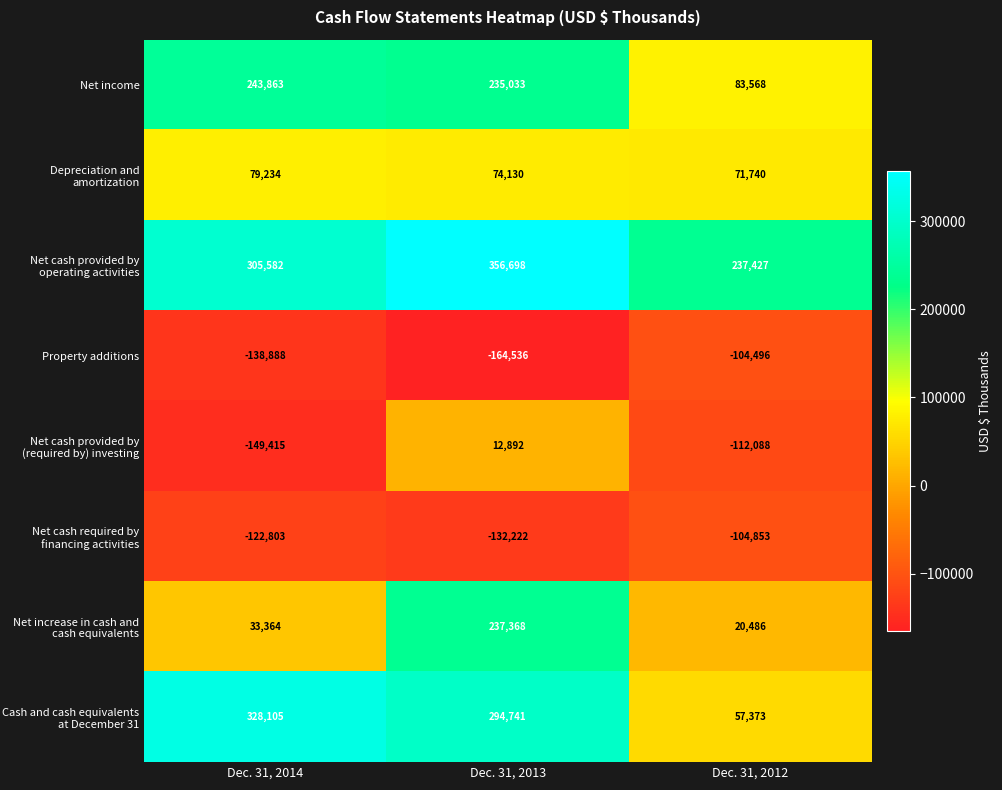

What is the average value of the Property additions series?

-135973